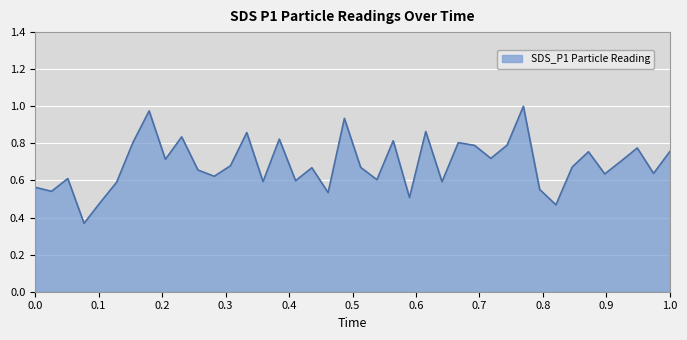

Does the chart have visible grid lines?

Yes